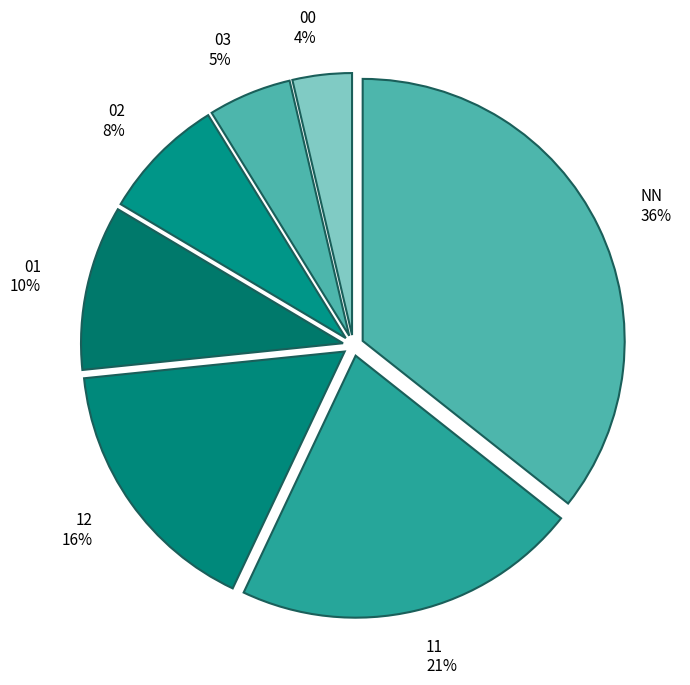

How many segments does this pie chart have?

7